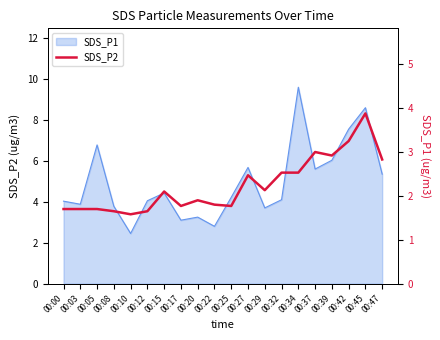

Reading left to right, extract all data points from this chart.

00:00=1.7	00:03=1.7	00:05=1.7	00:08=1.6	00:10=1.6	00:12=1.6	00:15=2.1	00:17=1.8	00:20=1.9	00:22=1.8	00:25=1.8	00:27=2.5	00:29=2.1	00:32=2.5	00:34=2.5	00:37=3.0	00:39=2.9	00:42=3.2	00:45=3.9	00:47=2.8